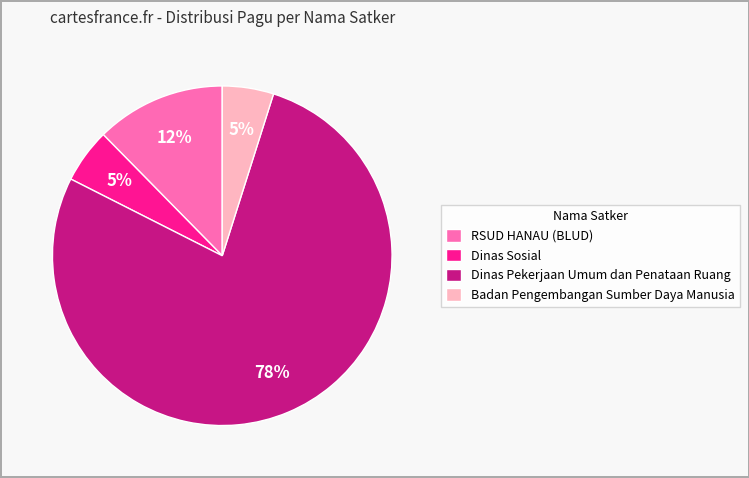

Does any single category account for the majority?

Yes